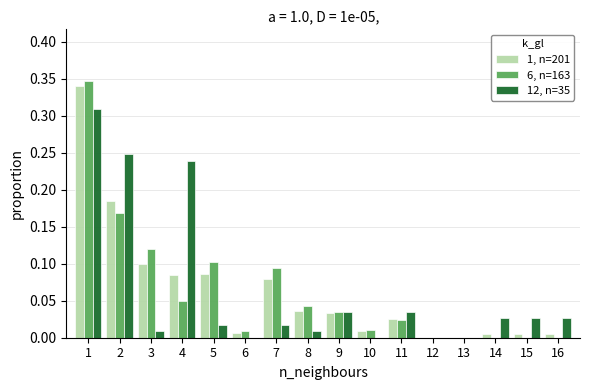

True or false: 6, n=163 has a value of 0.0 at 4.

True